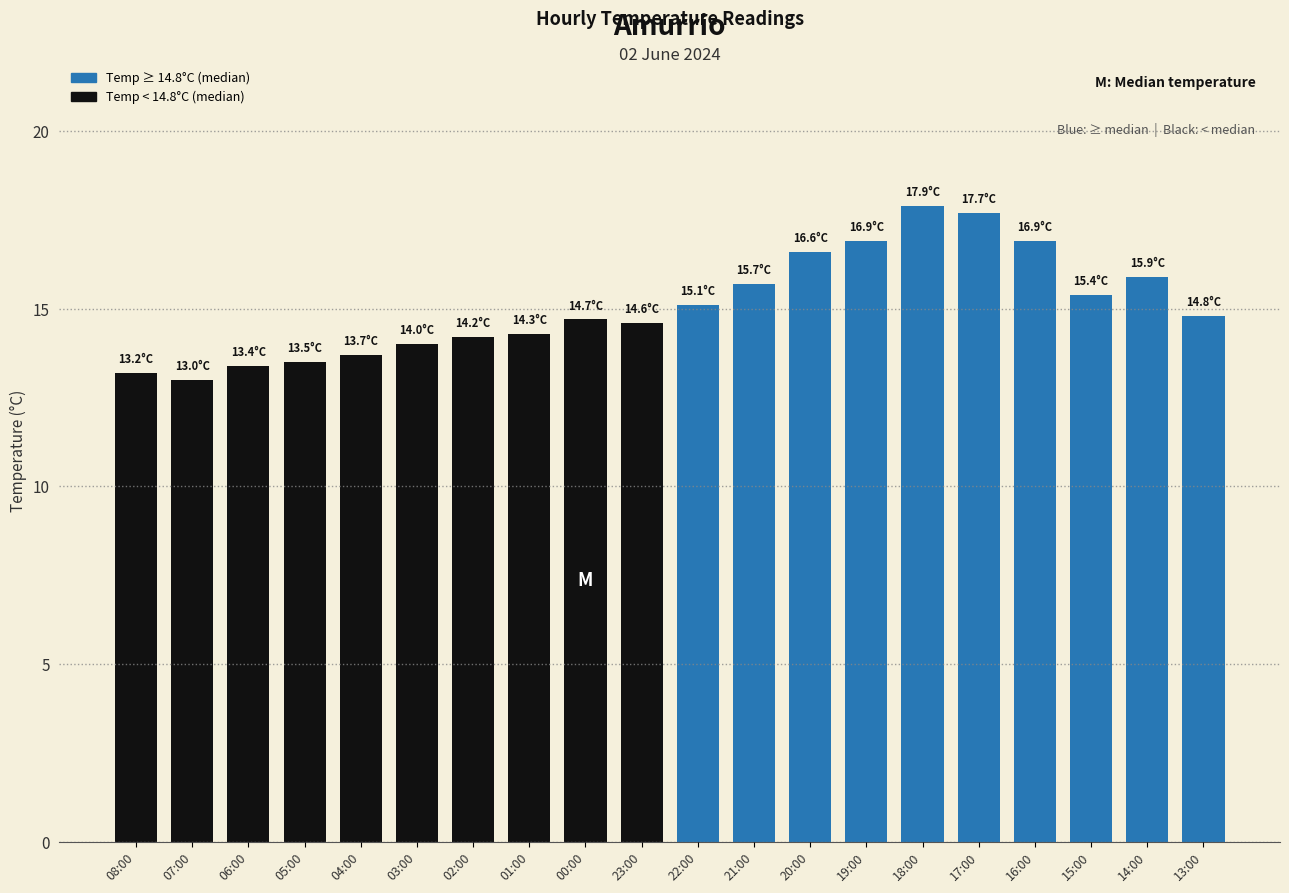

What is the difference between the maximum and minimum values?

4.9